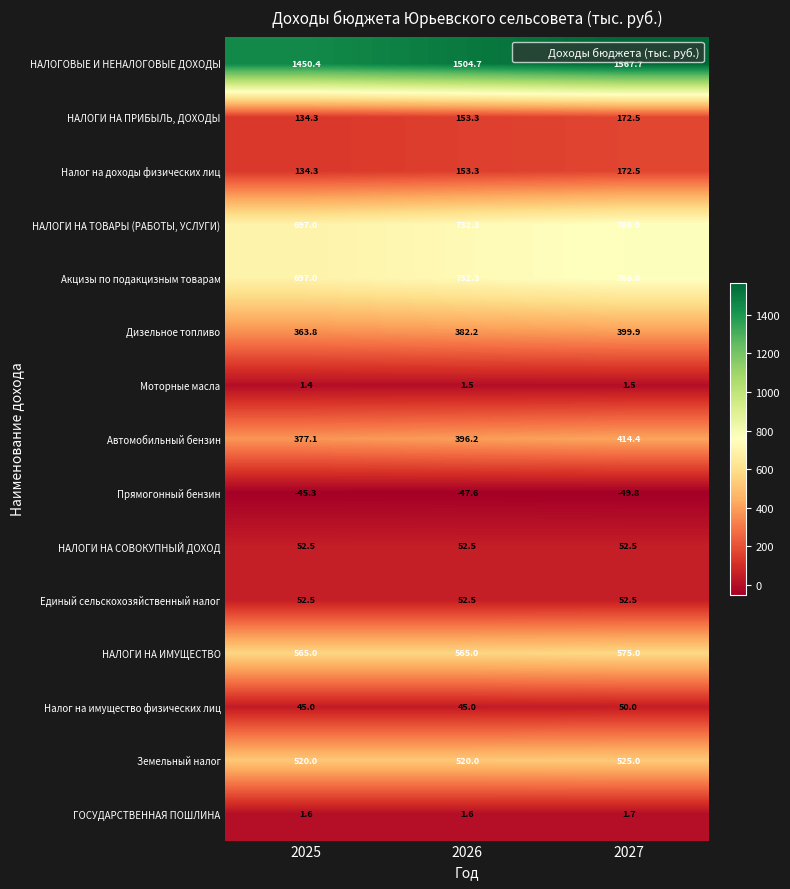

How many НАЛОГИ НА ИМУЩЕСТВО values are between 565 and 575?

3